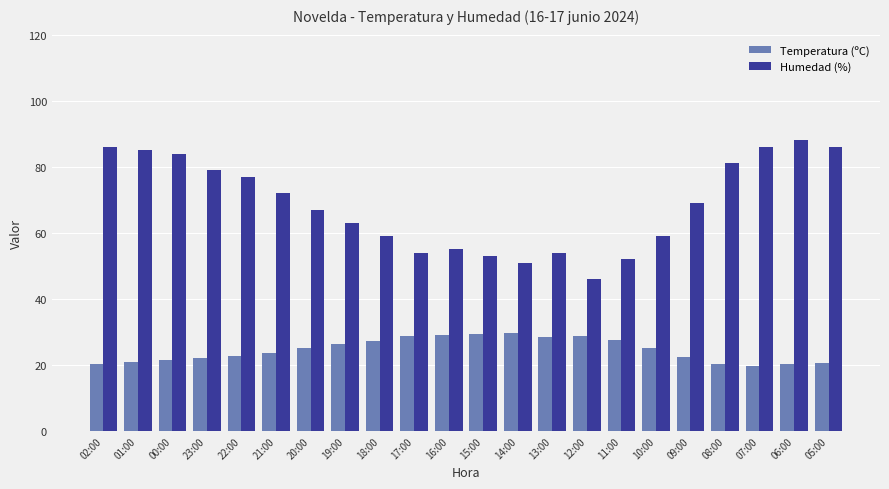

Which series has the largest total across all categories?

Humedad (%)